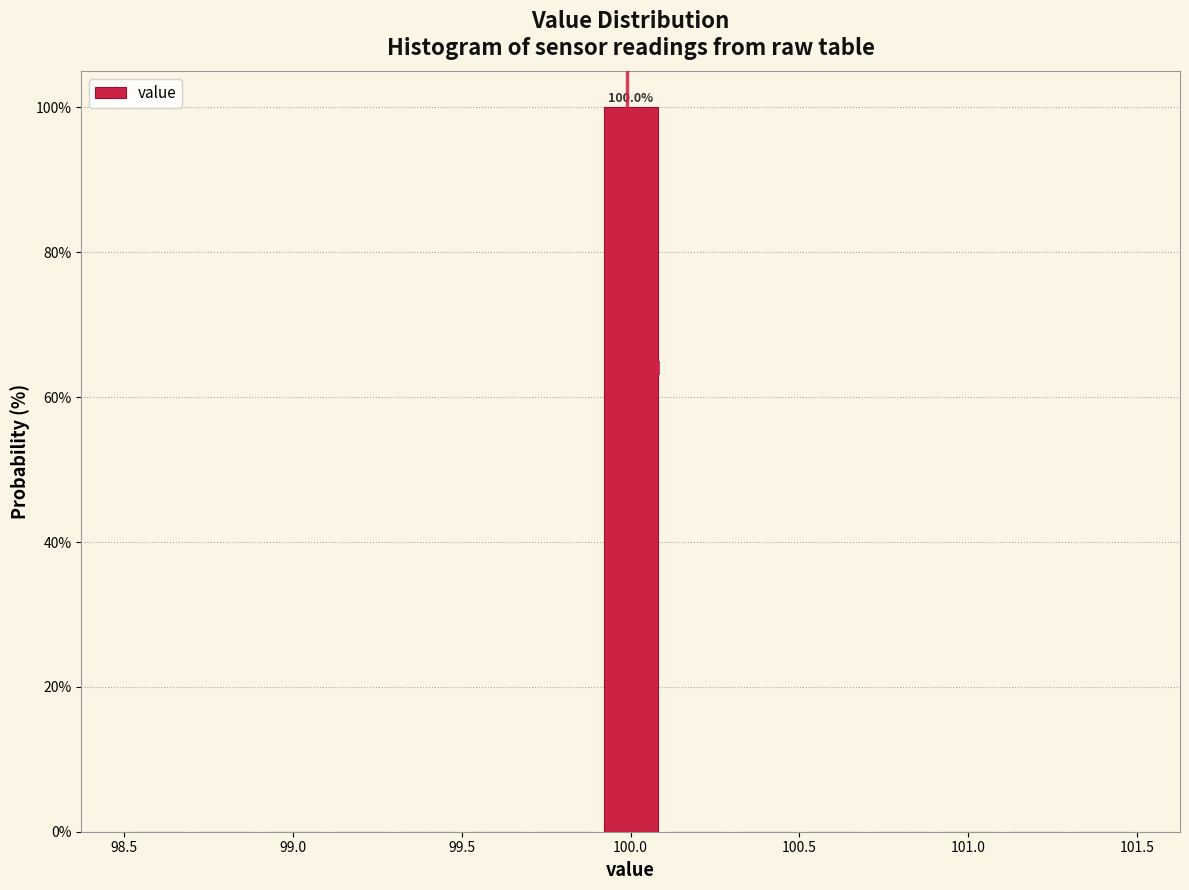

Which range on the x-axis has the tallest bar?

99.9 to 100.1